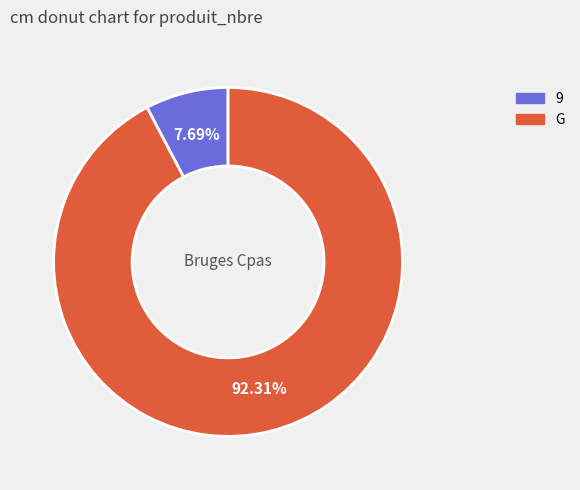

How many segments does this pie chart have?

2